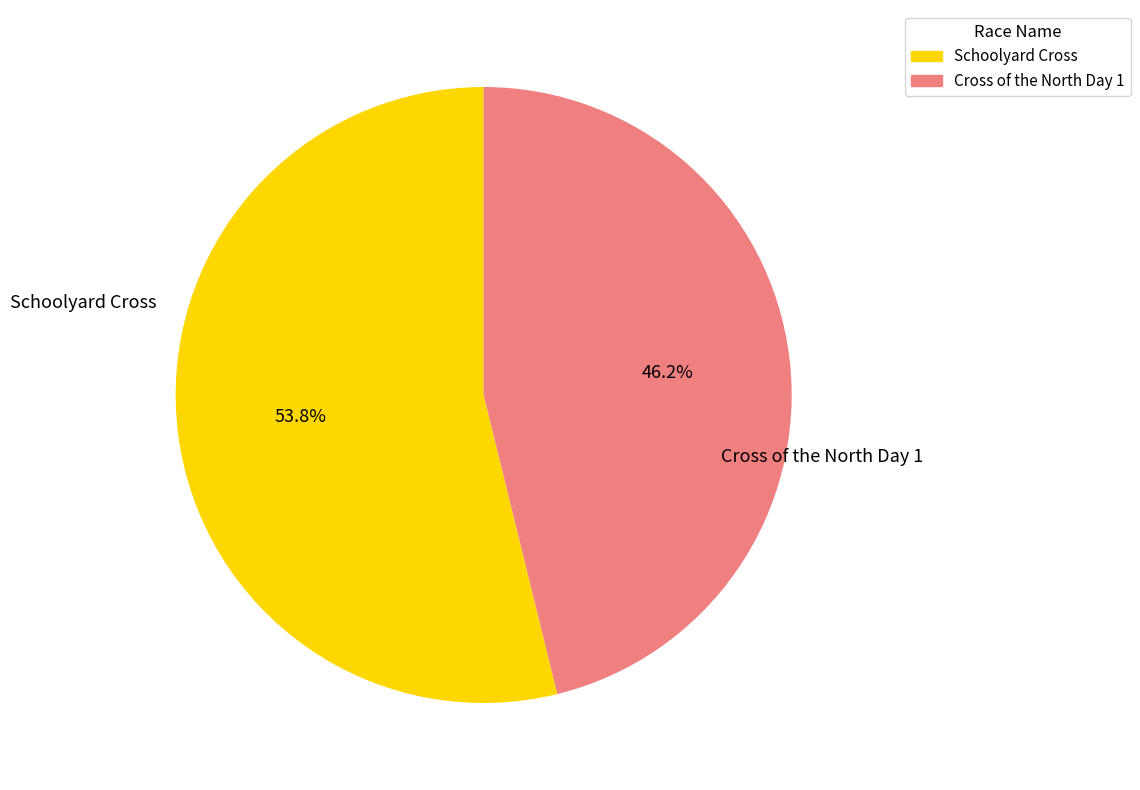

Combined, what portion of the pie is Schoolyard Cross and Cross of the North Day 1?

100.0%